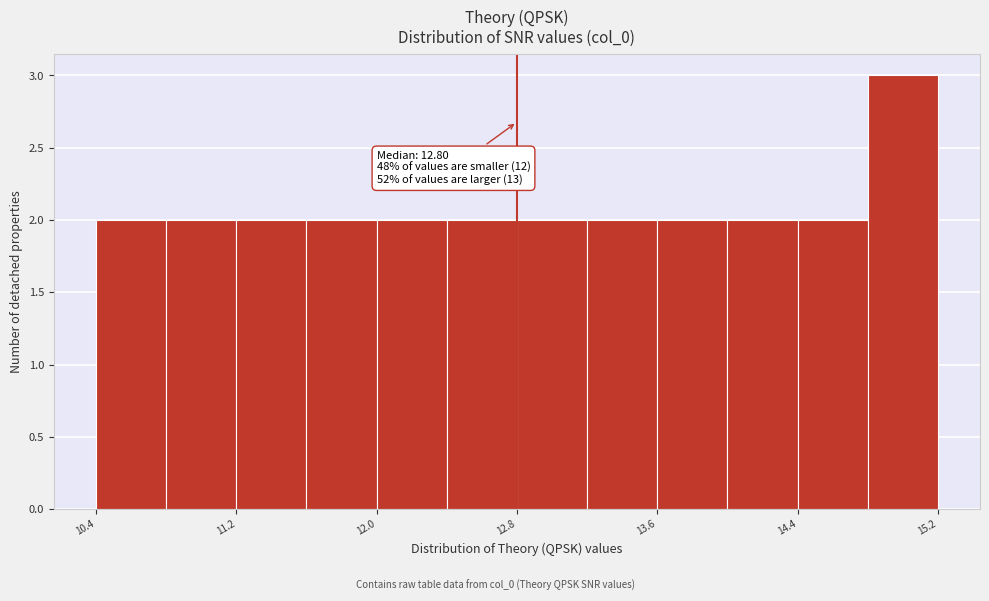

Which range on the x-axis has the tallest bar?

14.8 to 15.2